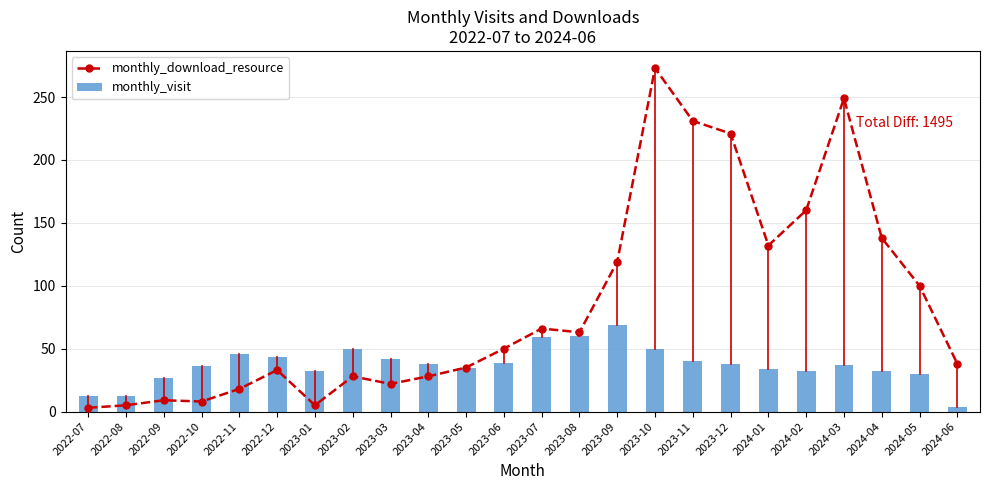

How many values in the monthly_download_resource series are below 50?

12